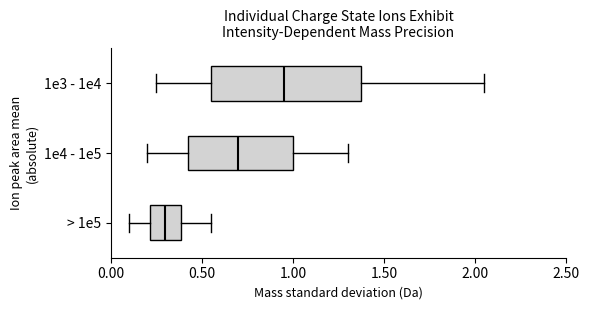

Which box's median line is the furthest to the right?

1e3 - 1e4